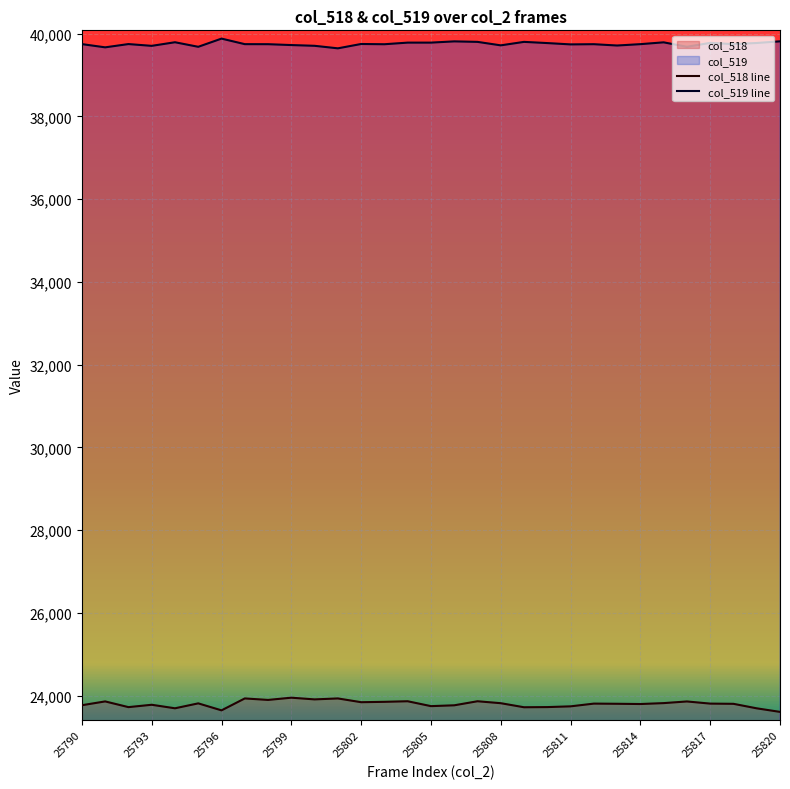

Is the value of col_518 line at 25796 greater than the value of col_519 line at 25793?

No